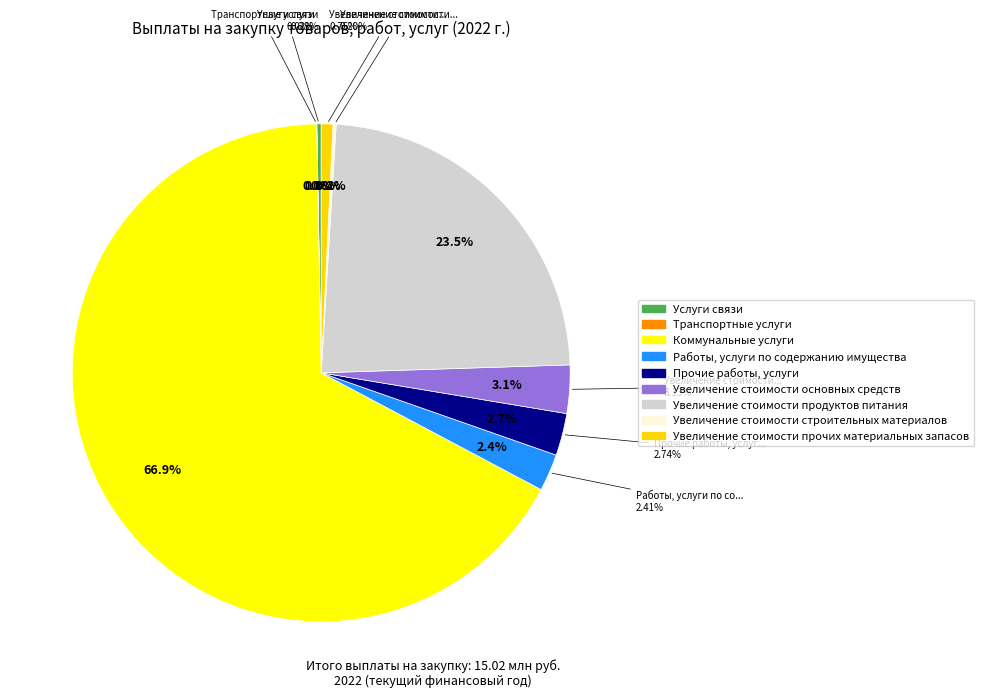

True or false: Услуги связи accounts for 0% of the total.

True